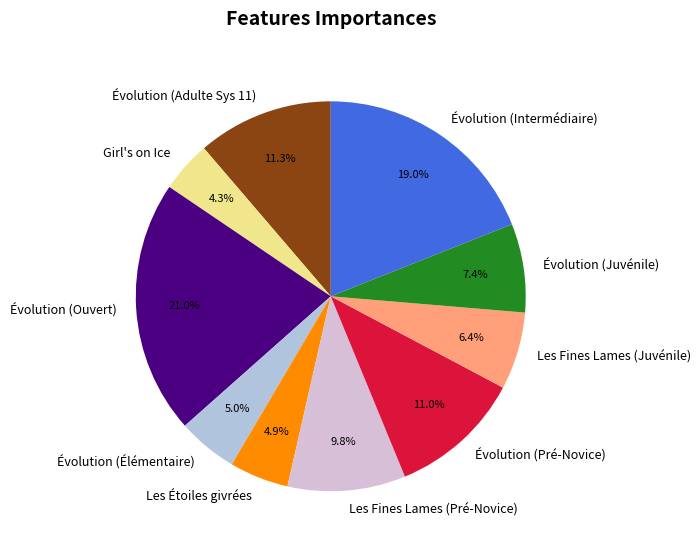

What percentage is NOT represented by Évolution (Élémentaire)?

95.0%